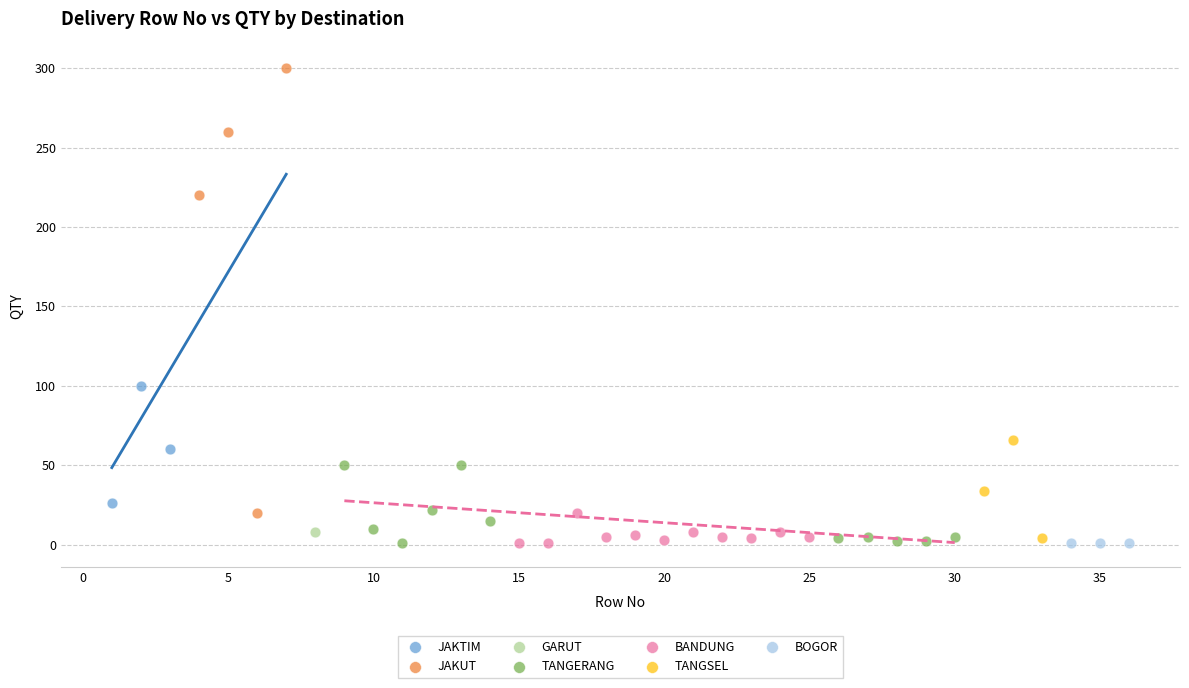

What are all the series names shown in the legend?

JAKTIM, JAKUT, GARUT, TANGERANG, BANDUNG, TANGSEL, BOGOR